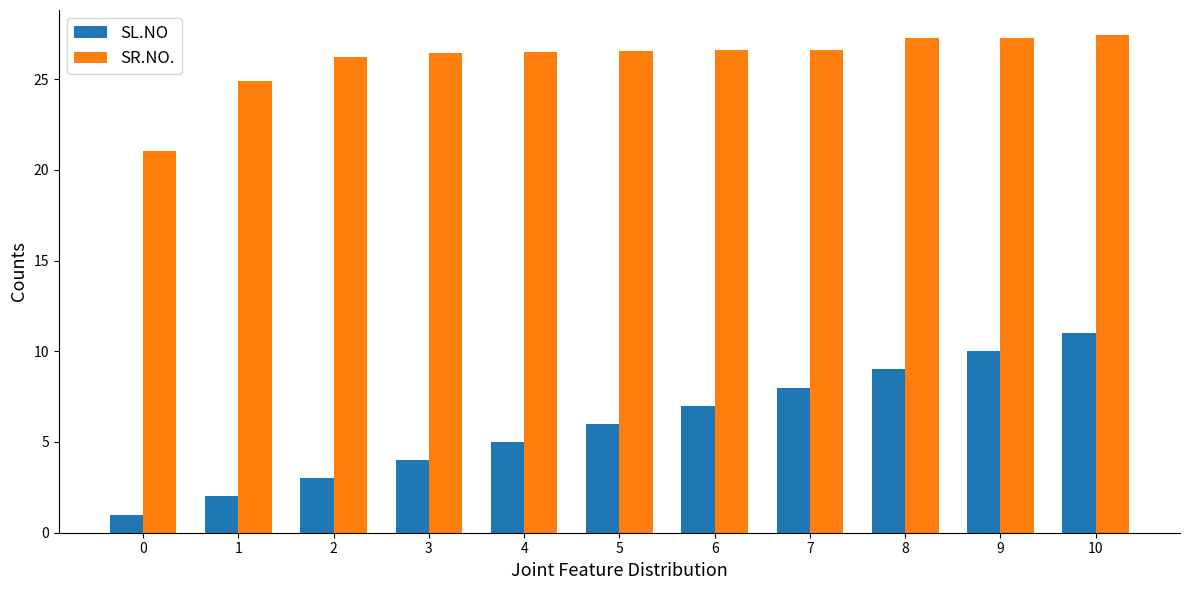

Which series changed the most between 3 and 6?

SL.NO